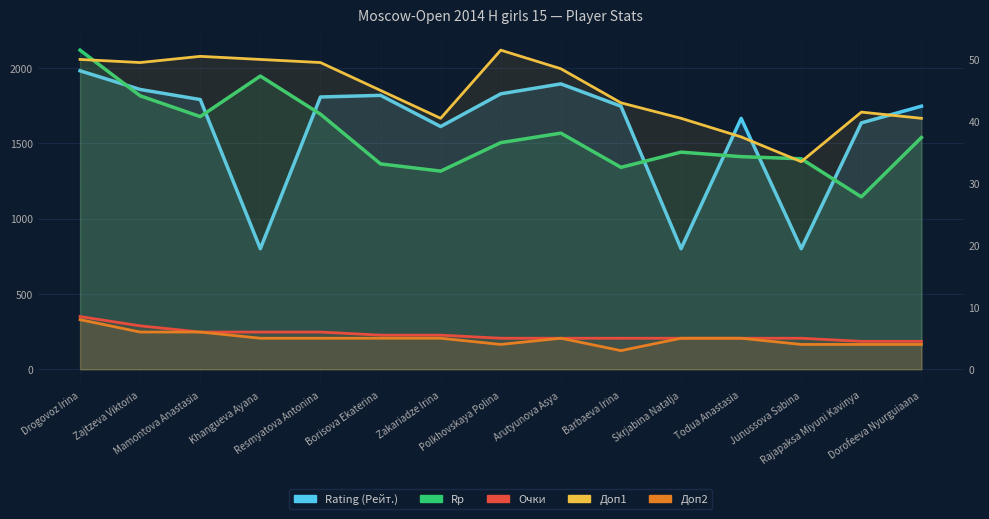

At which category does Rating (Рейт.) reach its first local valley?

Khangueva Ayana